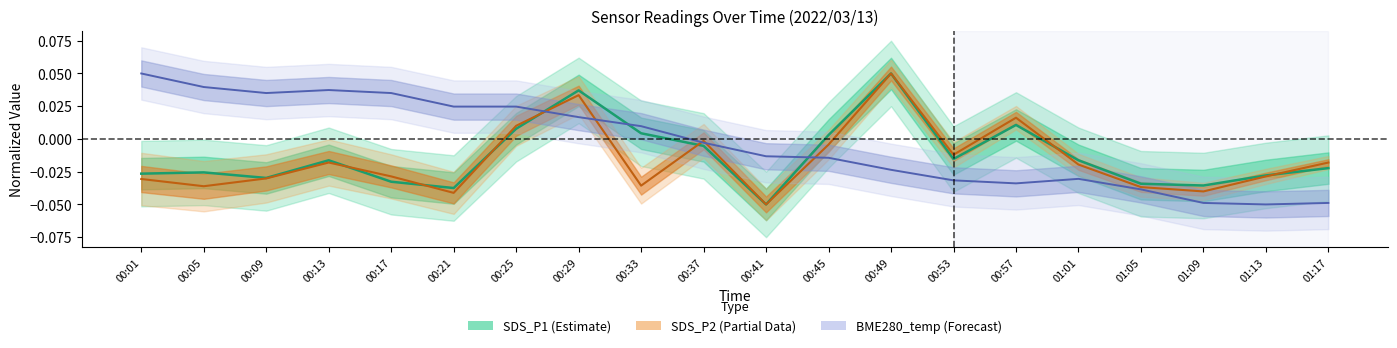

What is the minimum value shown in the chart?

-0.1